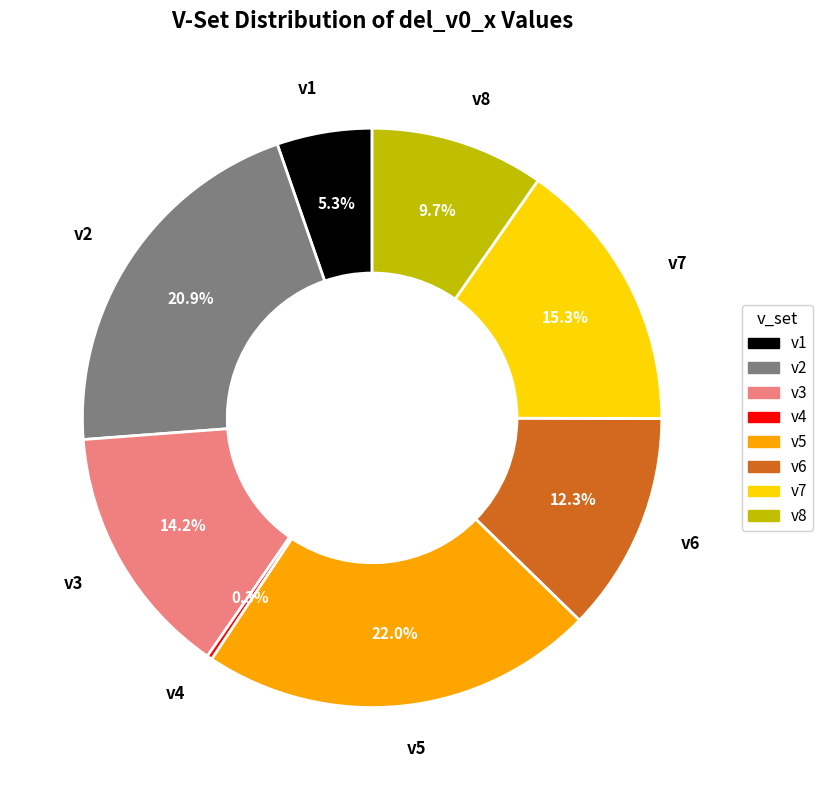

Which category has the smallest portion of the pie?

v4